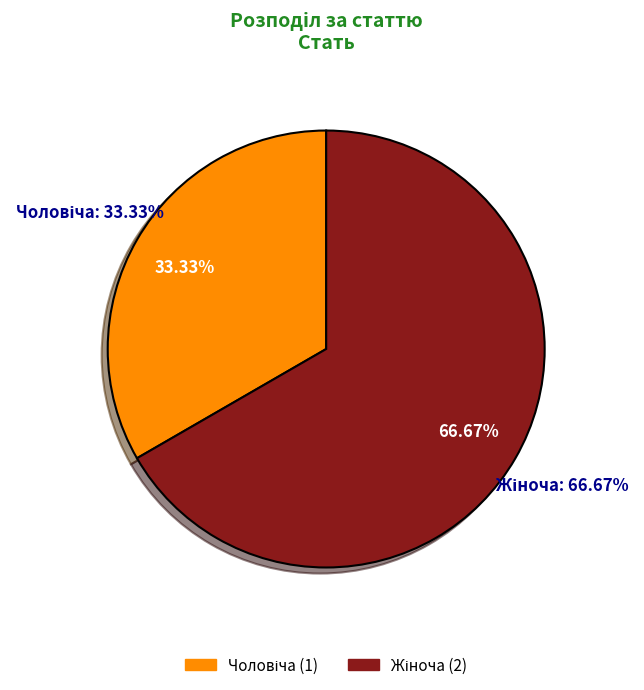

To the nearest percent, what percentage of the pie is Чоловіча?

33%